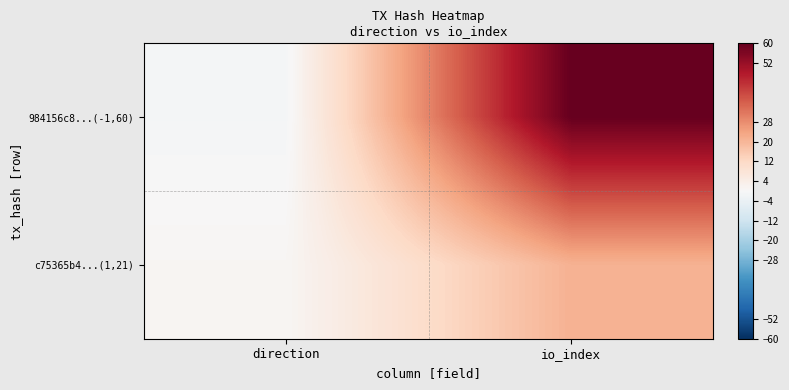

Count the number of data series in this chart.

2